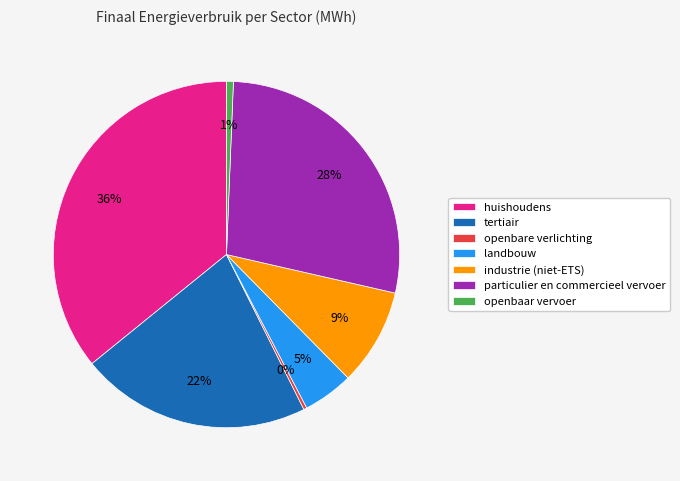

Count the number of slices in the pie.

7